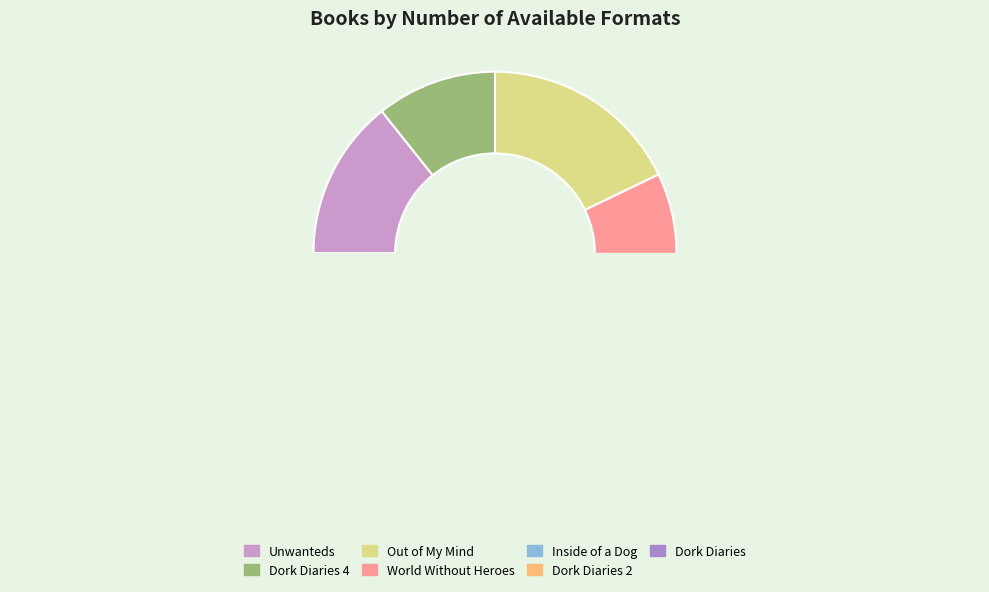

Count the number of slices in the pie.

7